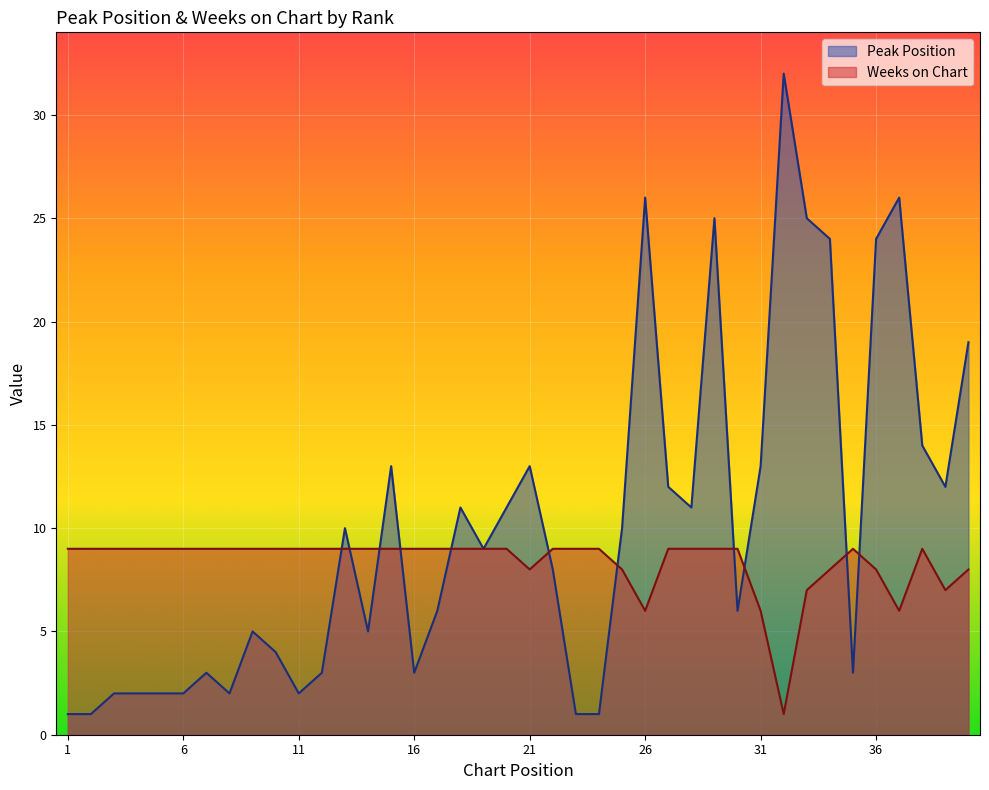

In Peak Position, how many points are higher than both neighbors (excluding endpoints)?

10